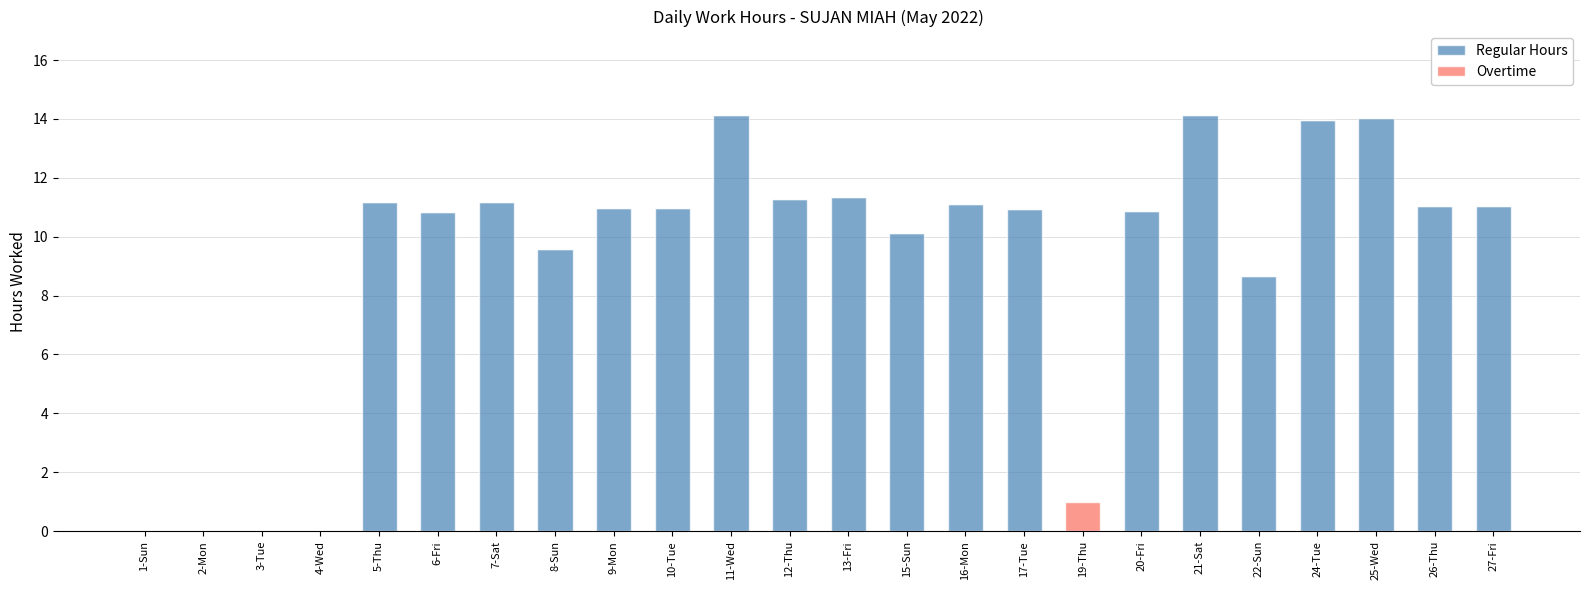

Are the bars horizontal?

No